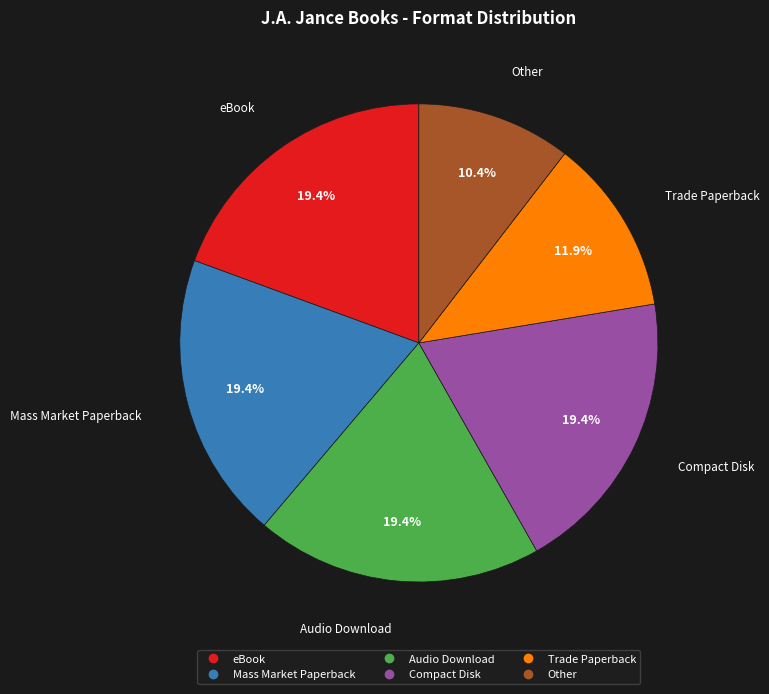

Does any single category account for the majority?

No